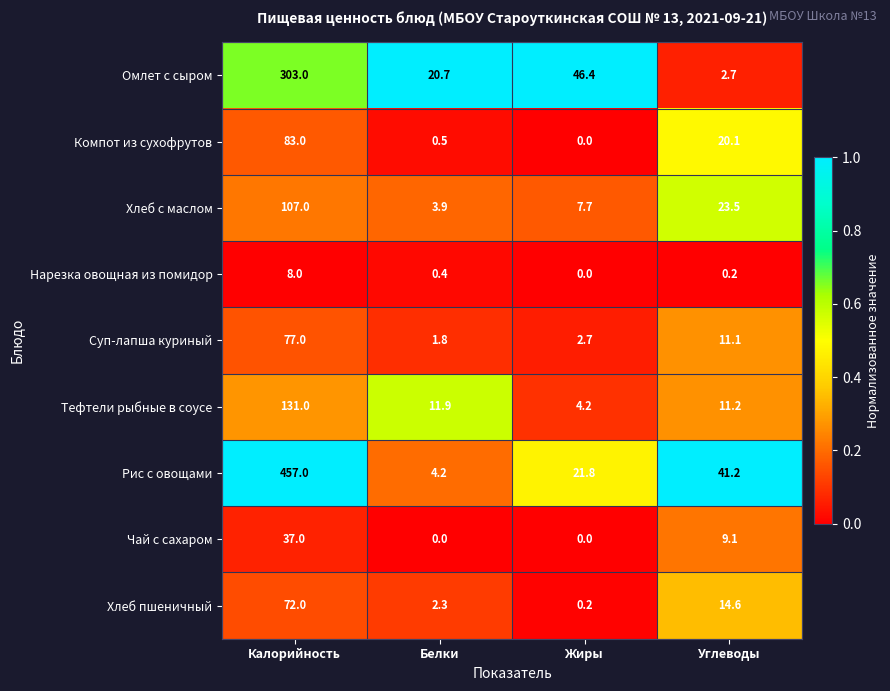

How many Чай с сахаром values are between 0 and 37?

4